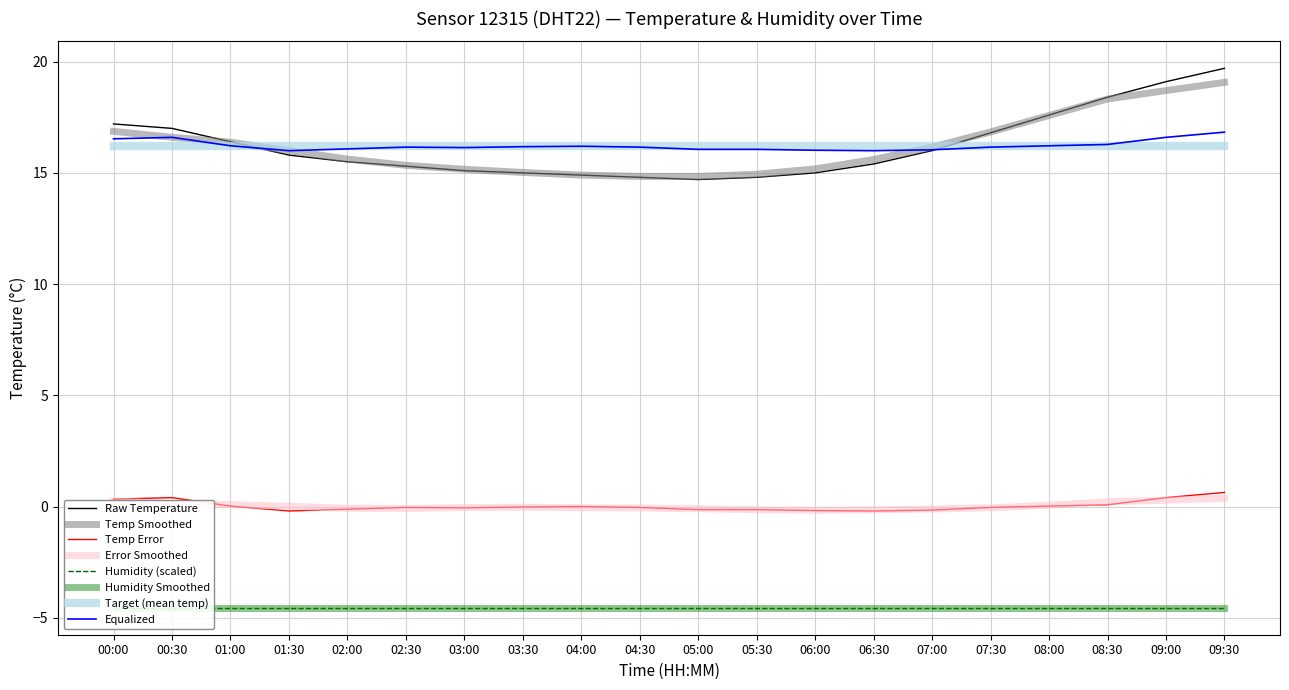

Reading left to right, transcribe all the data shown in this chart.

00:00=17.2	00:30=17.0	01:00=16.4	01:30=15.8	02:00=15.5	02:30=15.3	03:00=15.1	03:30=15.0	04:00=14.9	04:30=14.8	05:00=14.7	05:30=14.8	06:00=15.0	06:30=15.4	07:00=16.0	07:30=16.8	08:00=17.6	08:30=18.4	09:00=19.1	09:30=19.7